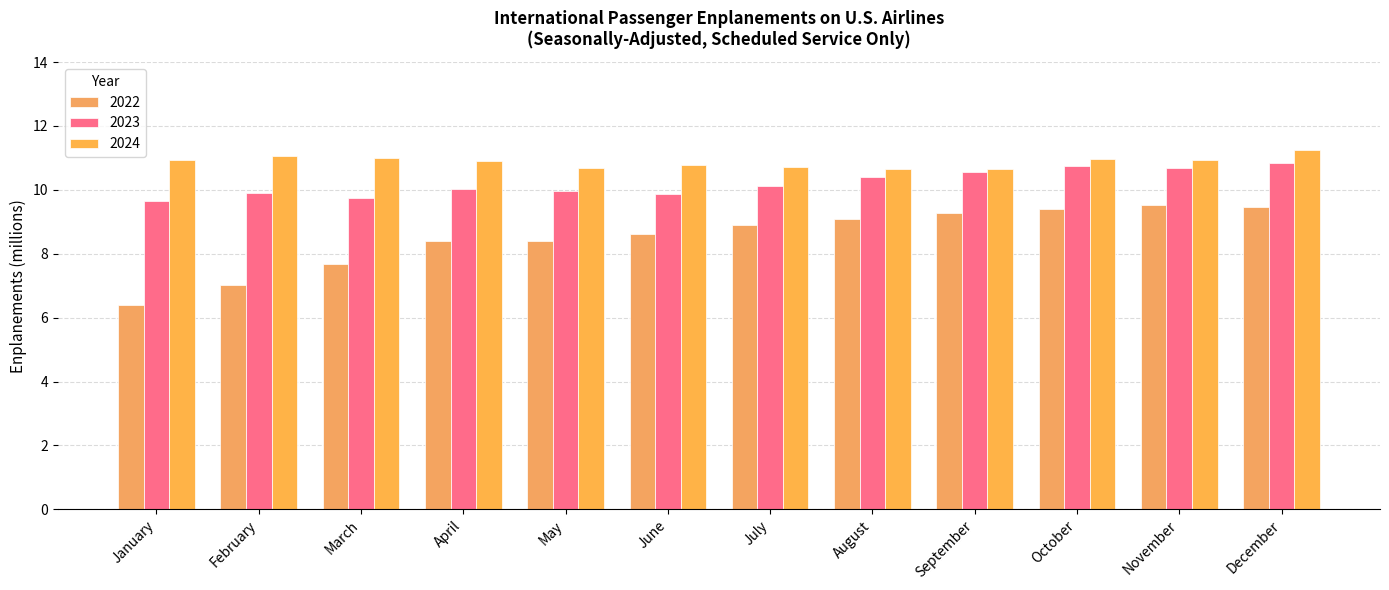

Which series has the widest spread of values?

2022